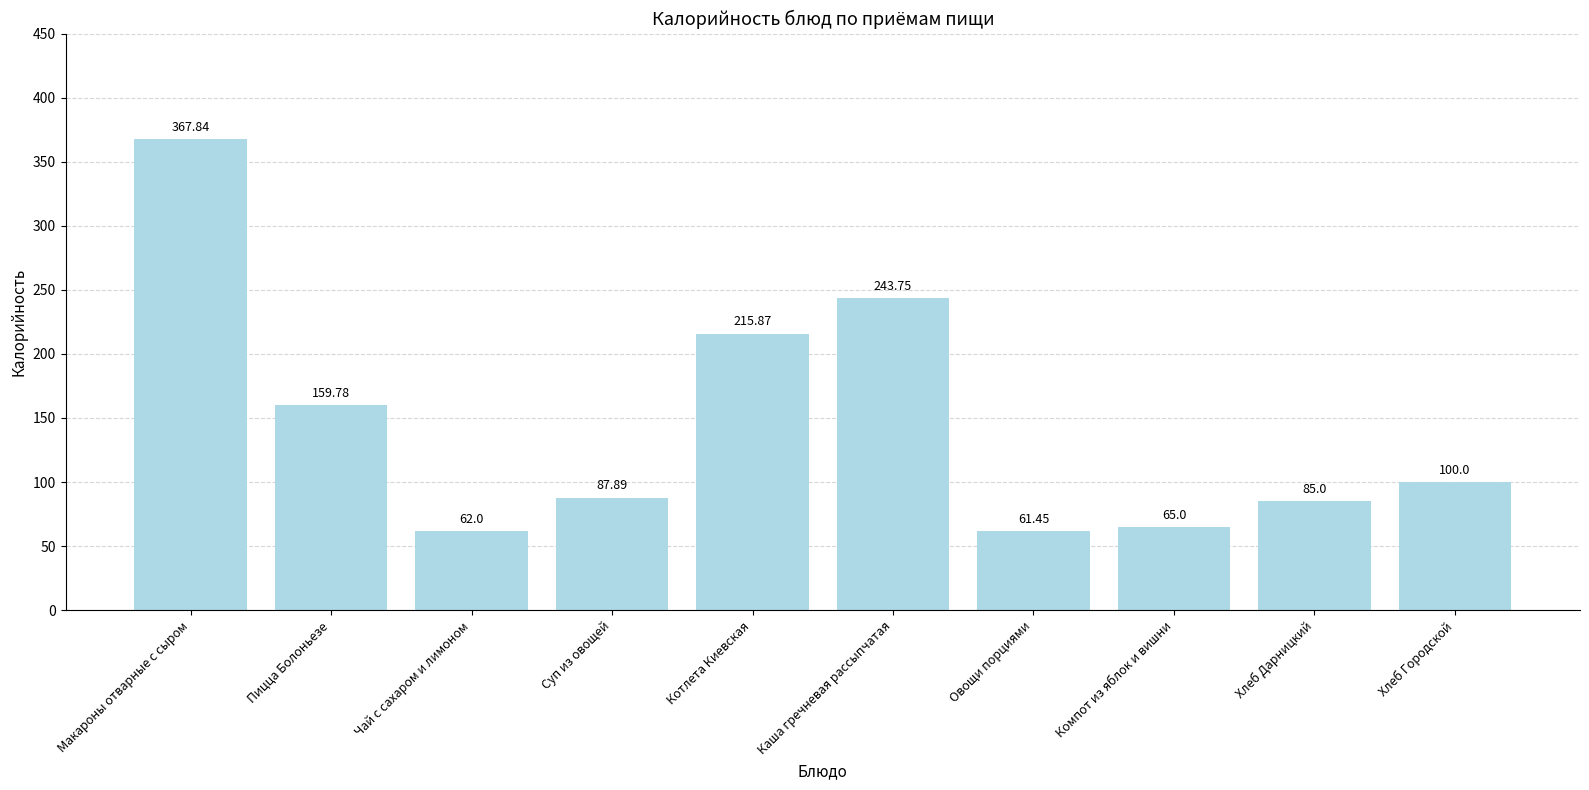

Where is the data nearest to the value 214?

Котлета Киевская